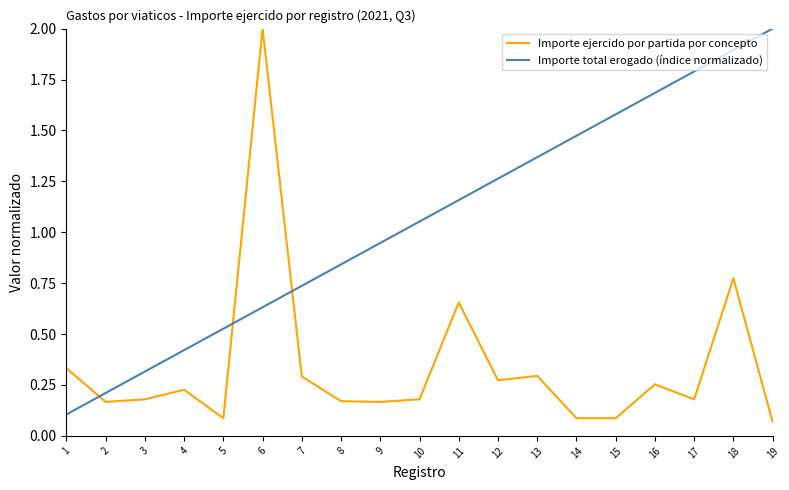

At 4, list the series in order from largest to smallest.

Importe total erogado (índice normalizado), Importe ejercido por partida por concepto